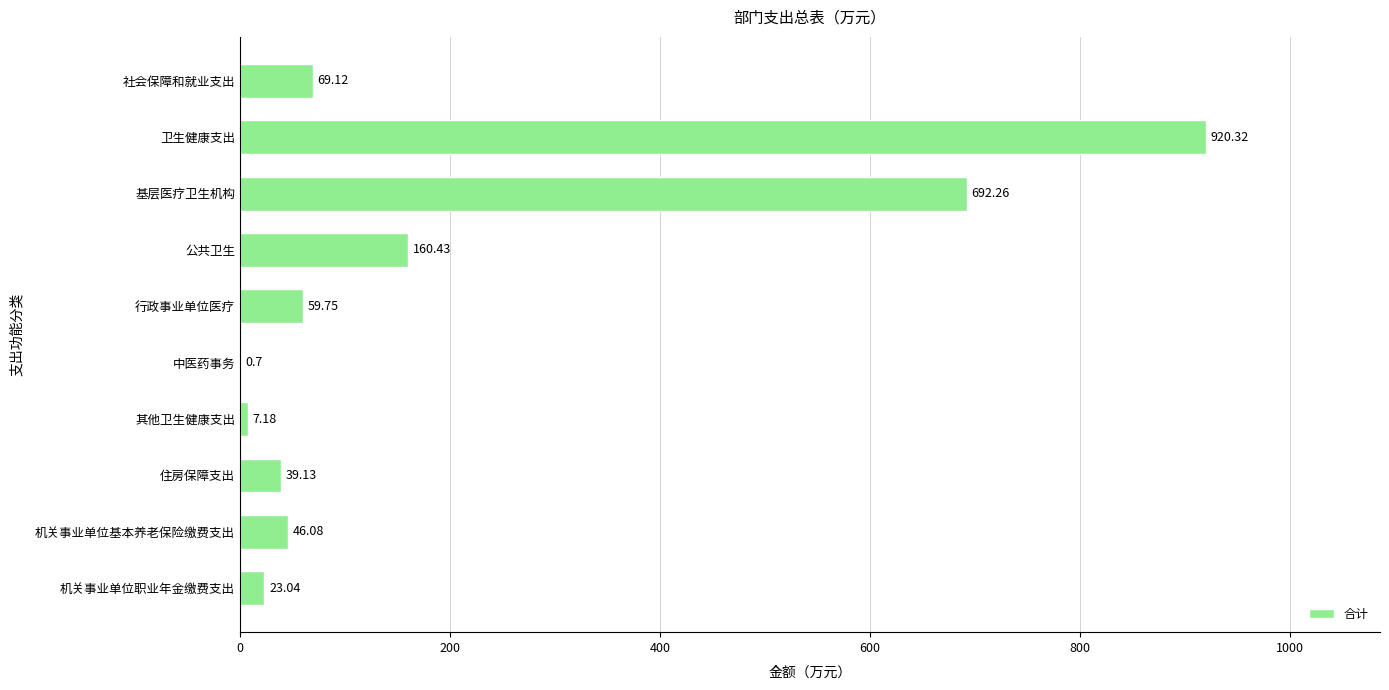

At which label is the value closest to 460?

基层医疗卫生机构